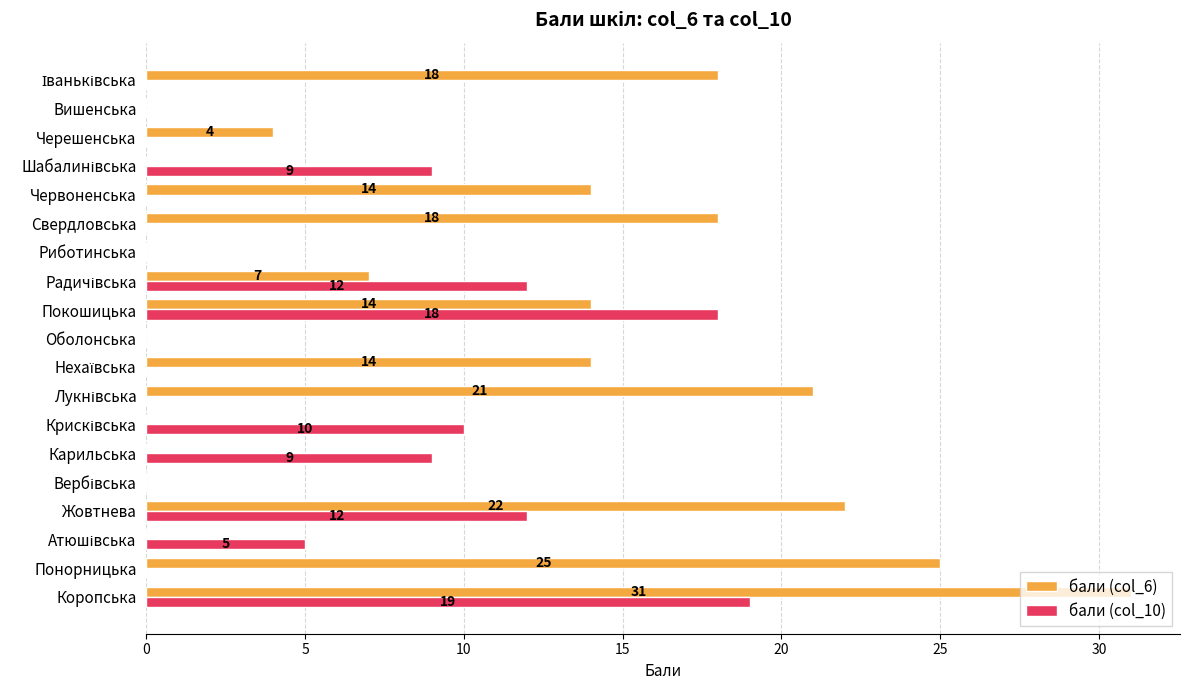

The value of бали (col_6) at Понорницька is 25. True or false?

True